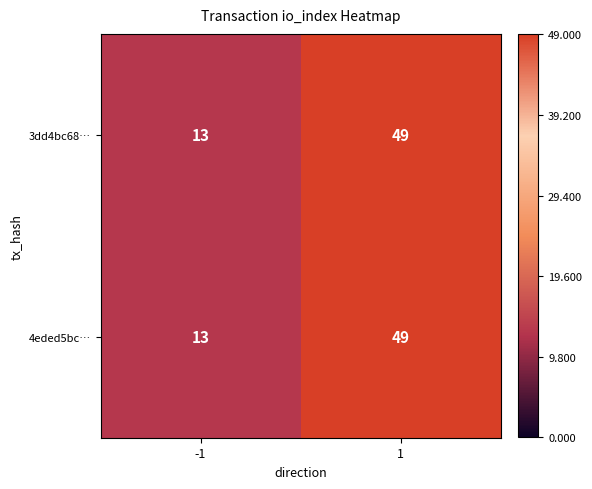

True or false: 4eded5bc… has a value of 5 at -1.

False